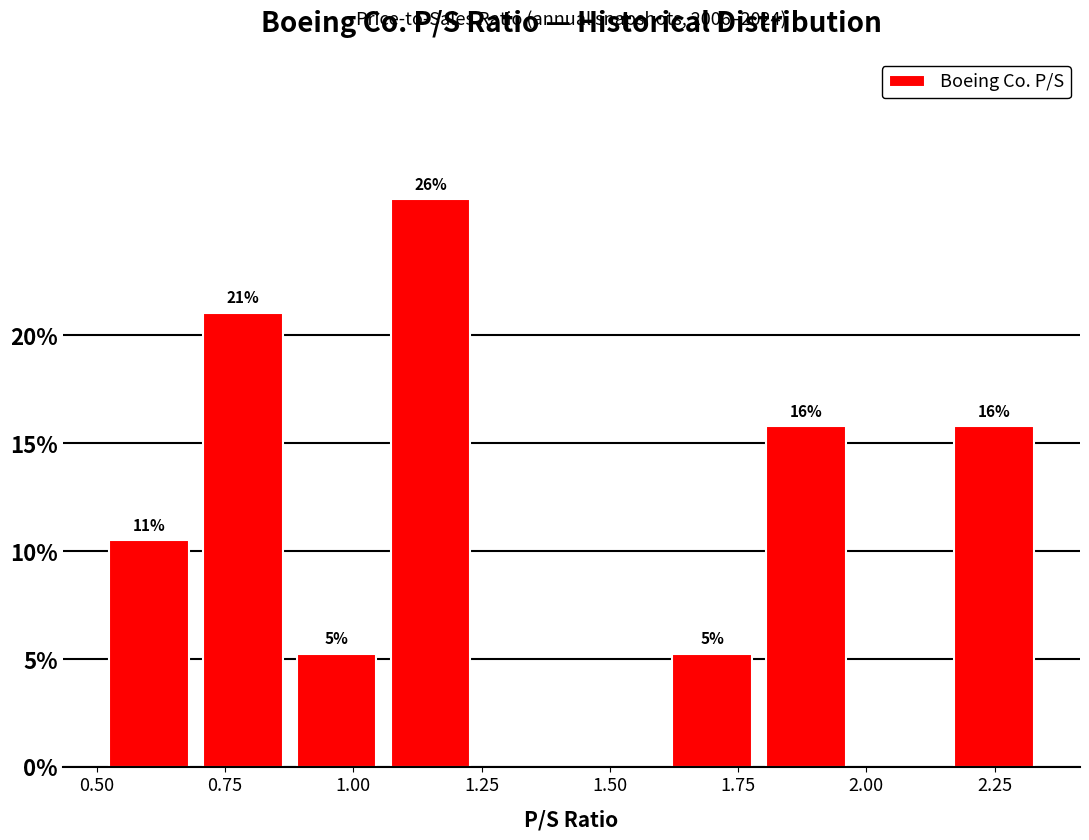

Around what value on the x-axis is the tallest bar? Give the approximate position of its centre, as read against the axis.

1.15